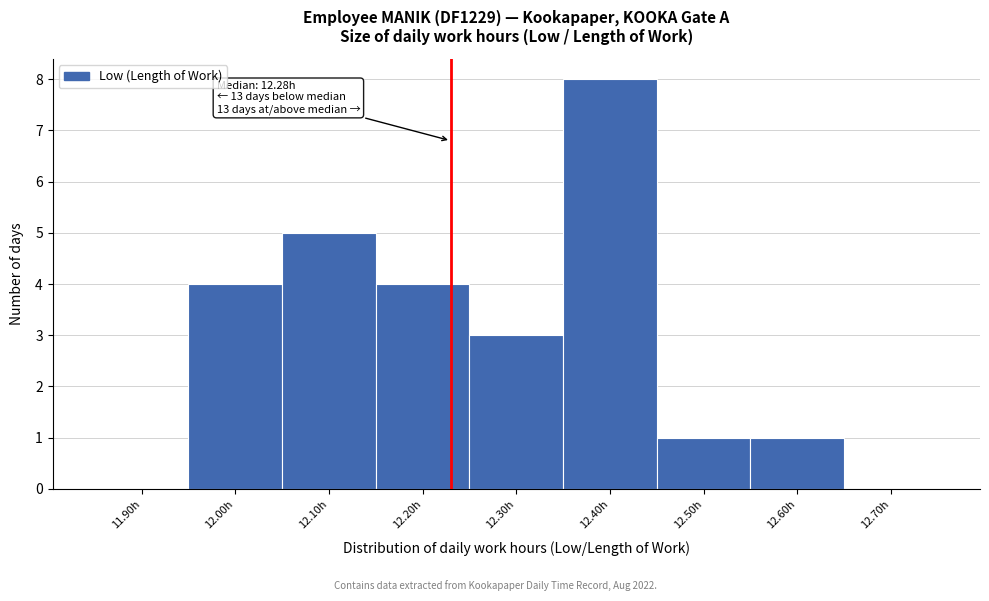

Reading right to left, list all the values displayed in this chart.

12.70h=0	12.60h=1	12.50h=1	12.40h=8	12.30h=3	12.20h=4	12.10h=5	12.00h=4	11.90h=0